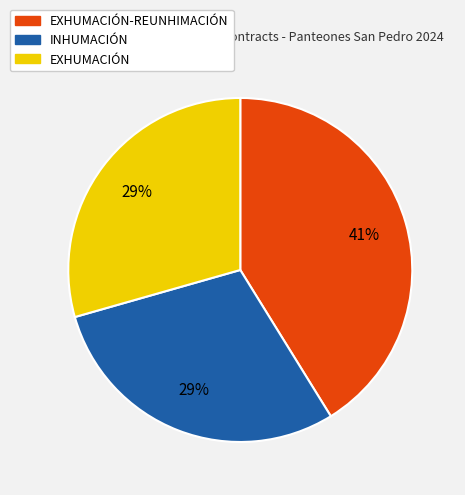

Count the number of slices in the pie.

3